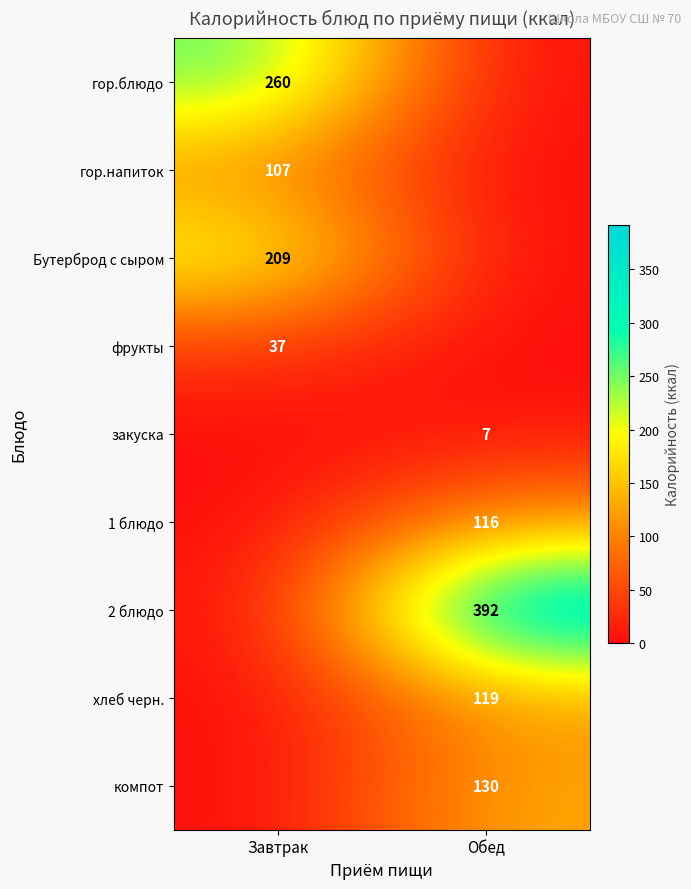

Is it true that фрукты equals 59 at Завтрак?

False